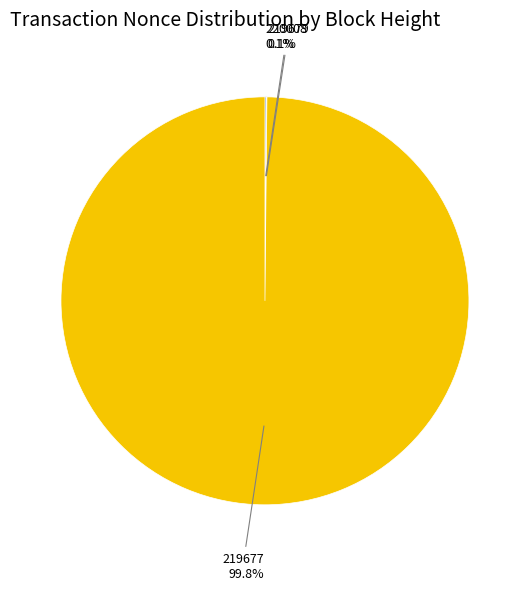

Does any single category account for the majority?

Yes